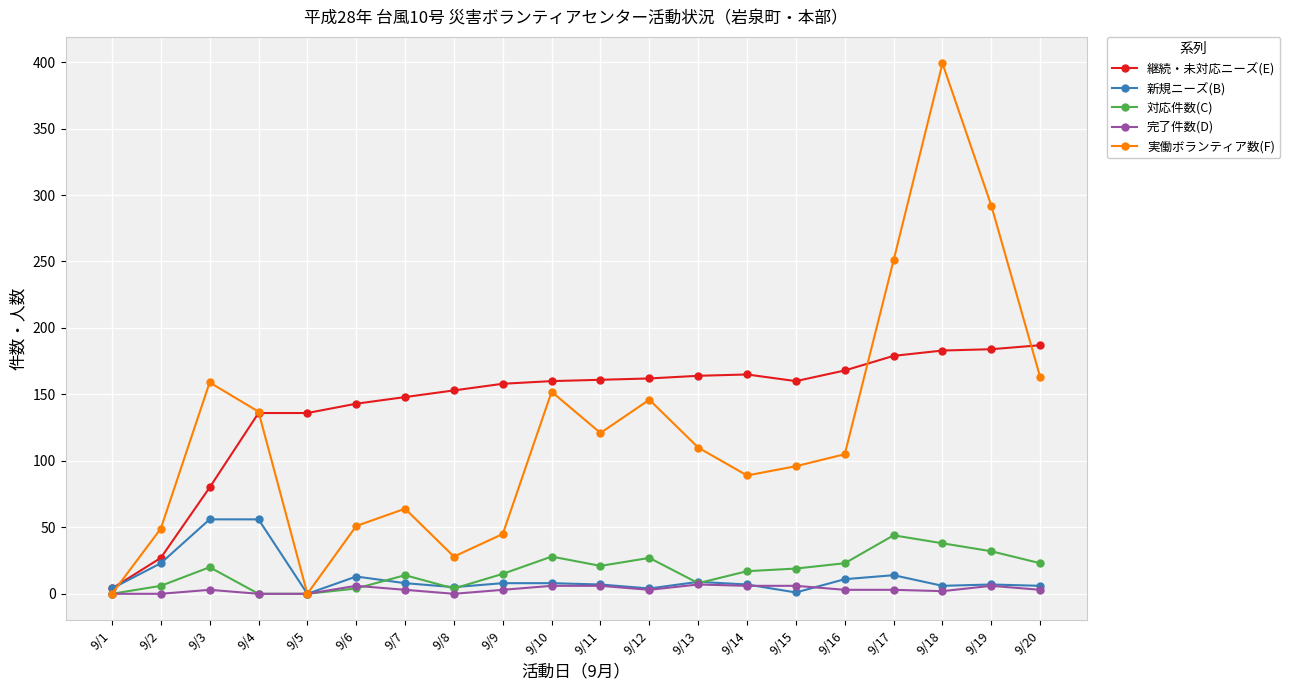

True or false: 実働ボランティア数(F) has more than 2 points higher than both neighbors.

True